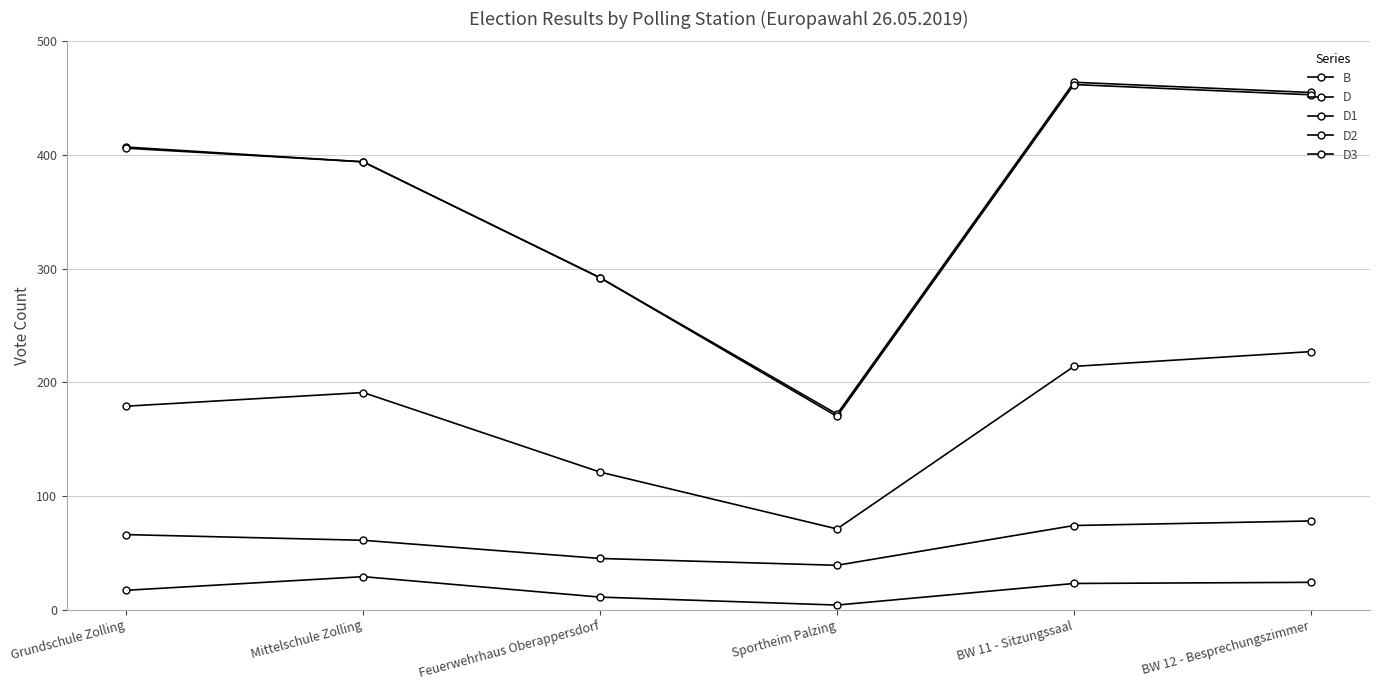

What is the total value across all series at Mittelschule Zolling?

1069